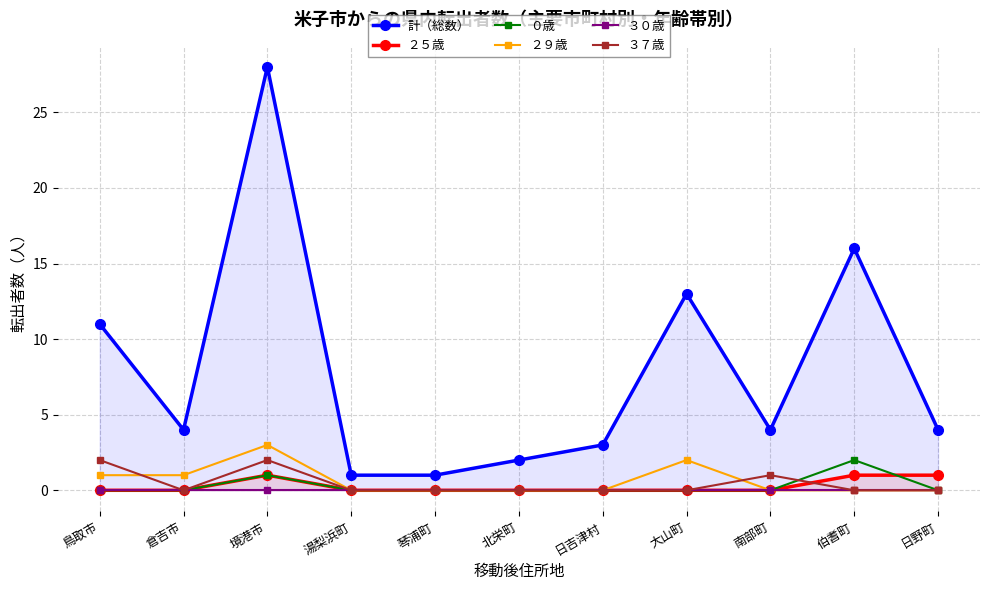

What is the average value of the ２９歳 series?

1